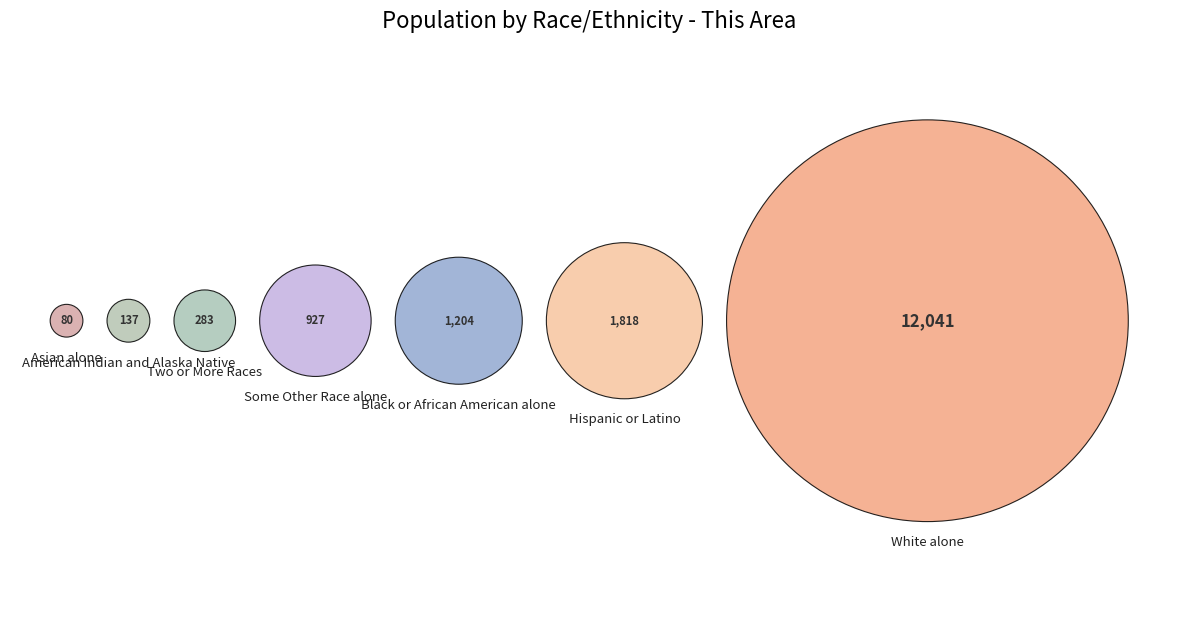

Does any single category account for the majority?

Yes